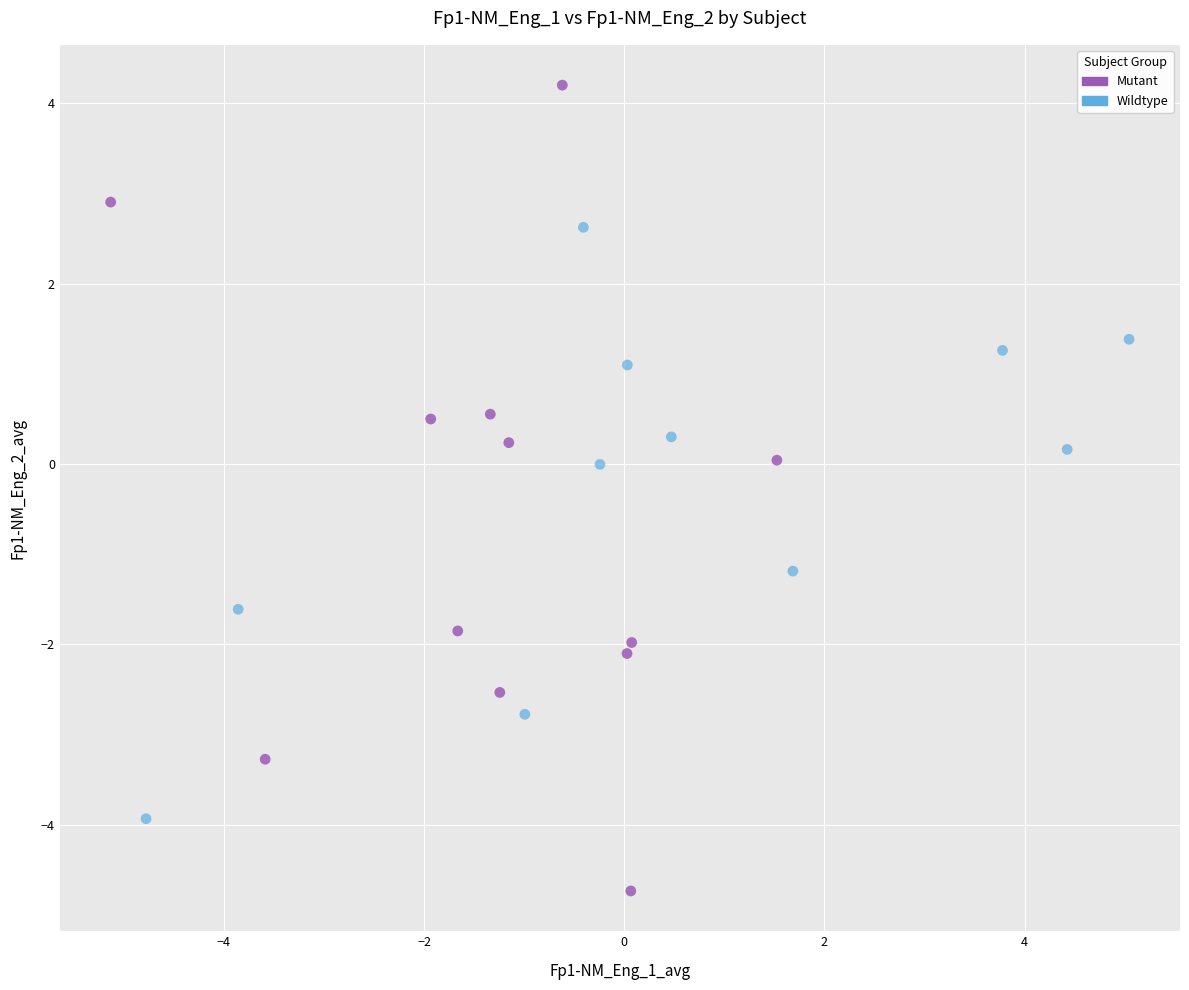

Which series has the widest spread of Y values?

Mutant